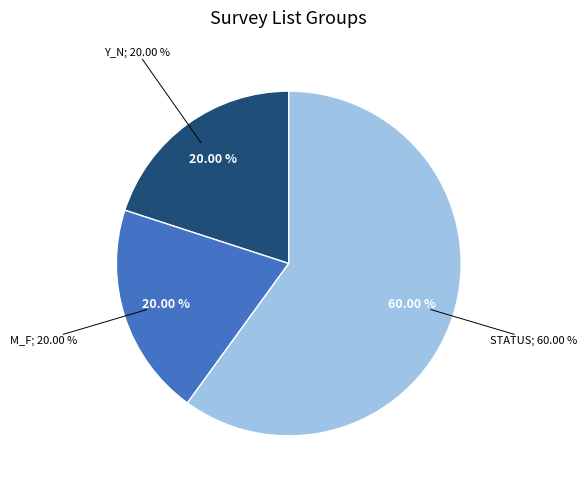

To the nearest percent, what percentage of the pie is y_n?

20%